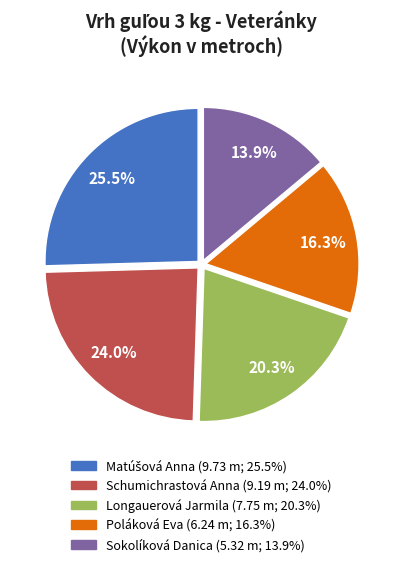

The Poláková Eva slice represents 8% of the pie. True or false?

False